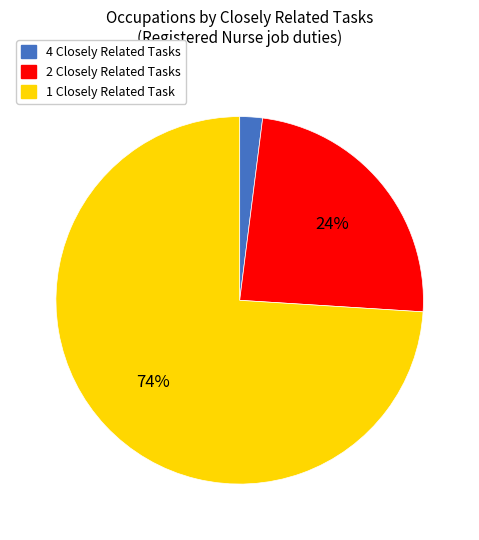

Do 2 Closely Related Tasks and 1 Closely Related Task together represent more than half of the pie?

Yes